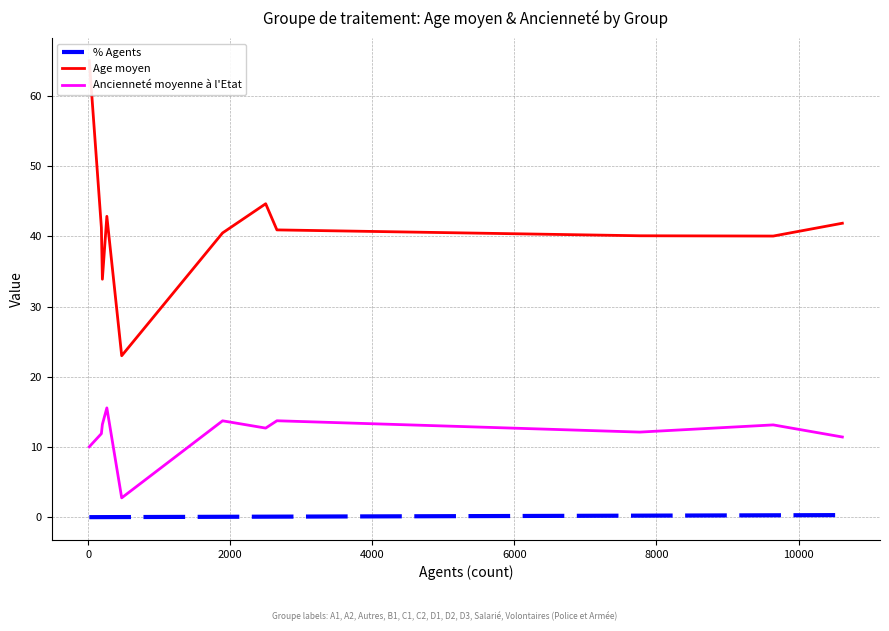

True or false: % Agents and Ancienneté moyenne à l'Etat cross at least once.

False